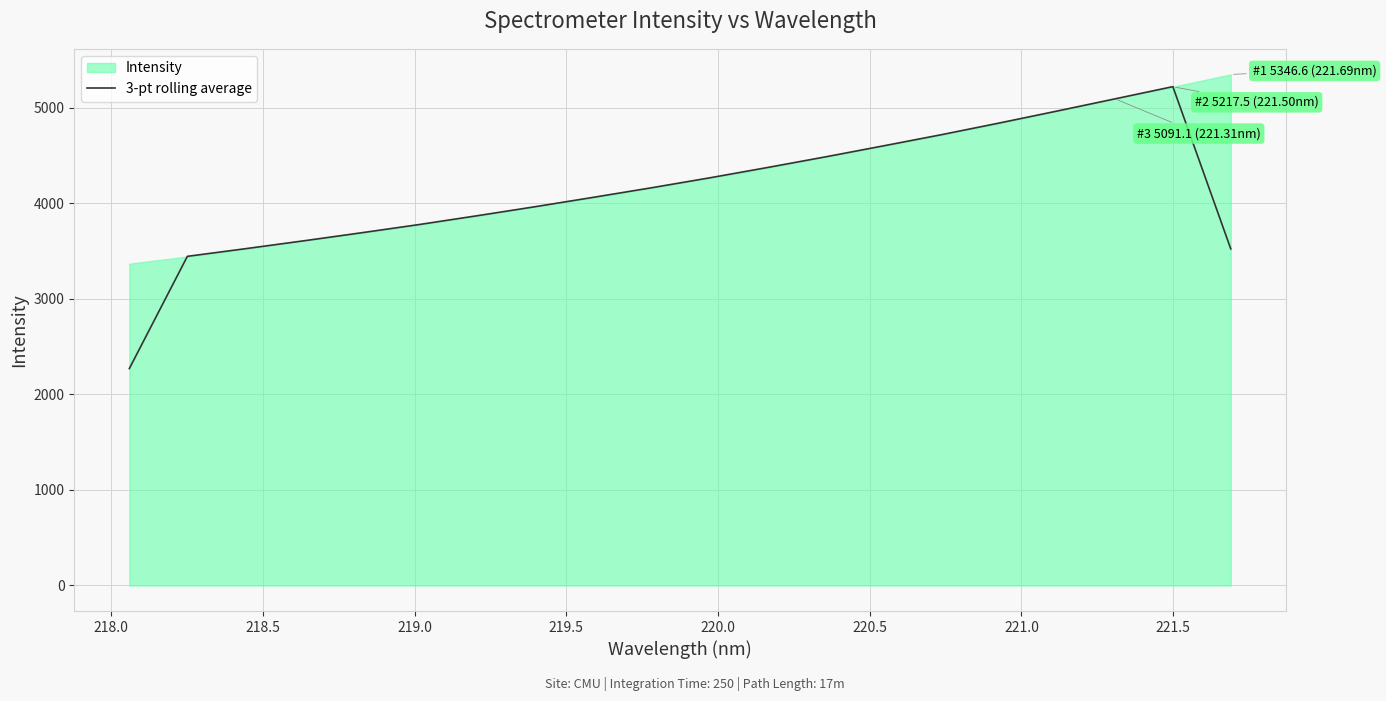

Count the number of values greater than 4160.

10